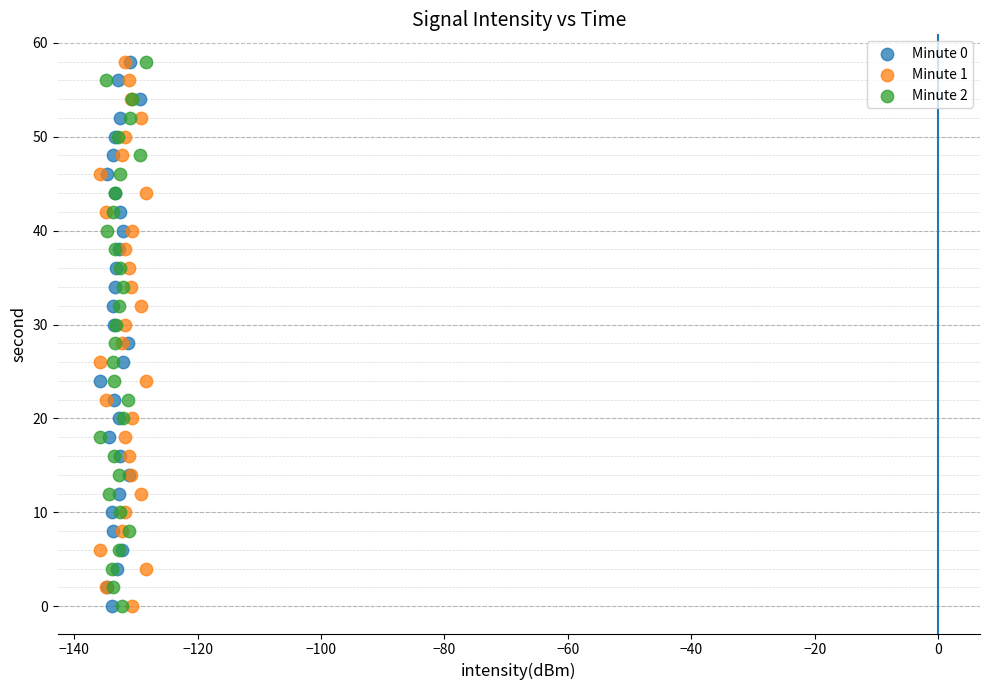

What are all the series names shown in the legend?

Minute 0, Minute 1, Minute 2